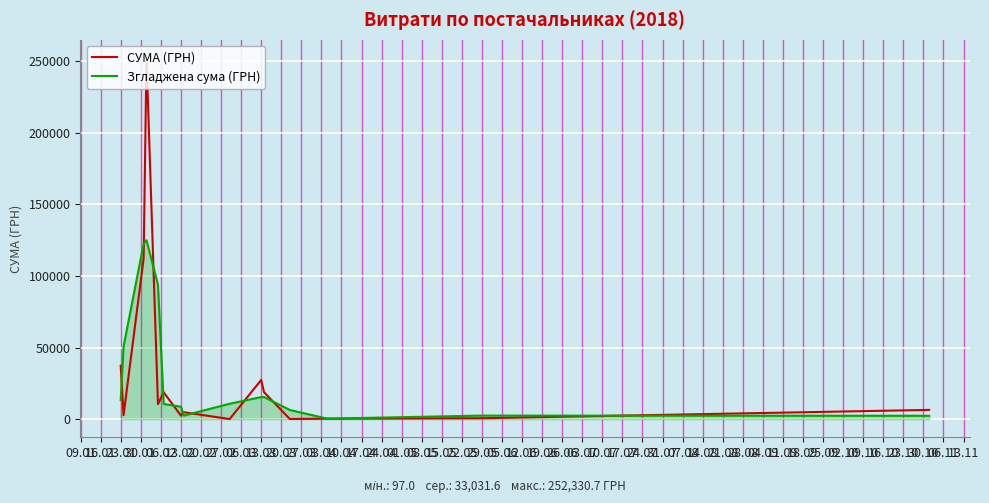

What is the greatest value displayed?

252330.7